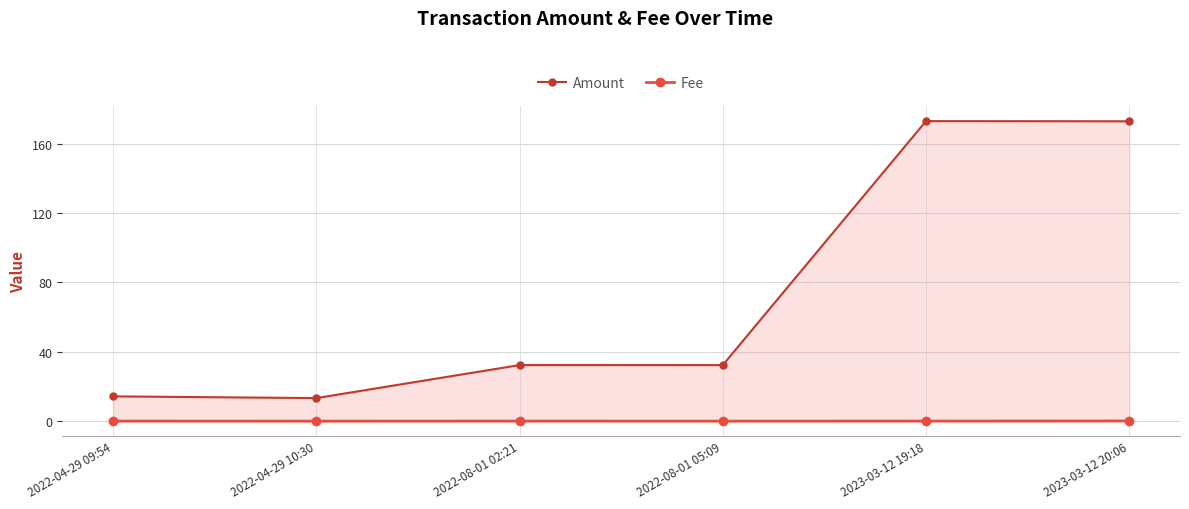

At which label does Amount reach its peak?

2023-03-12 19:18